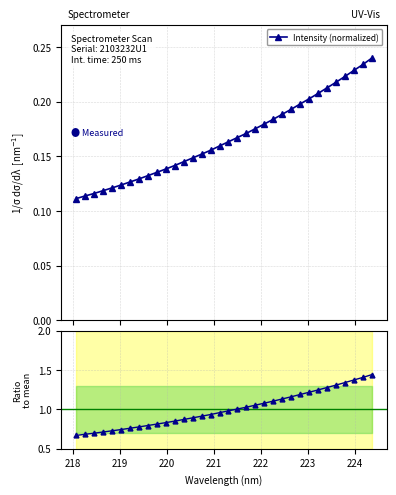

Count the Intensity (normalized) values in the range 0 to 1.

34